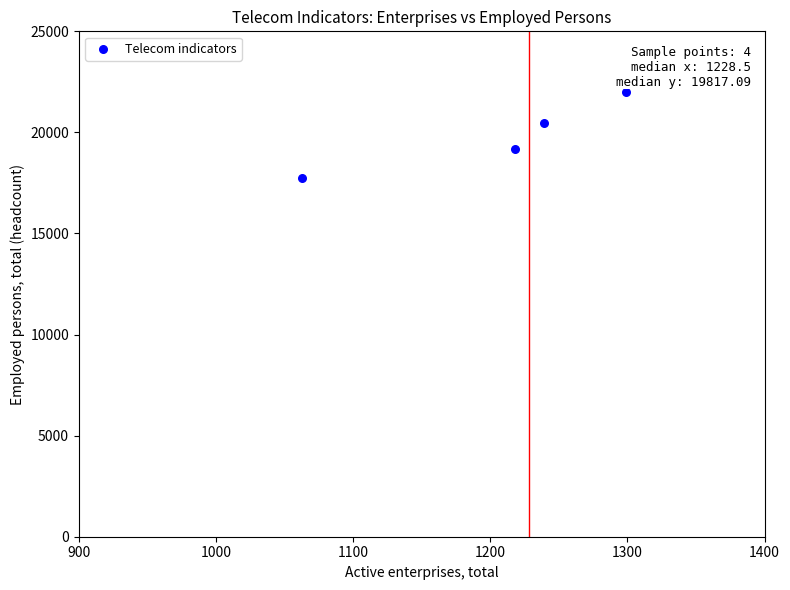

What is the range of X values (max minus min)?

236.0